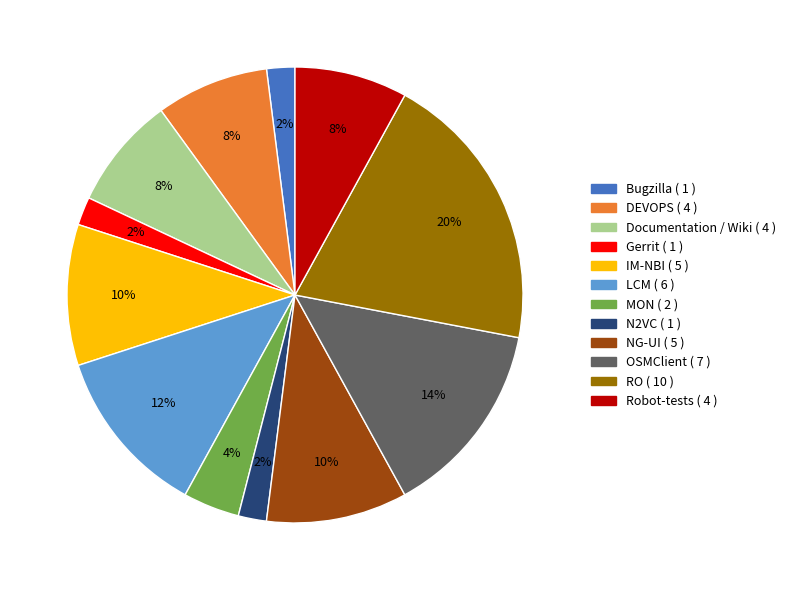

Which has a higher value, OSMClient or Bugzilla?

OSMClient